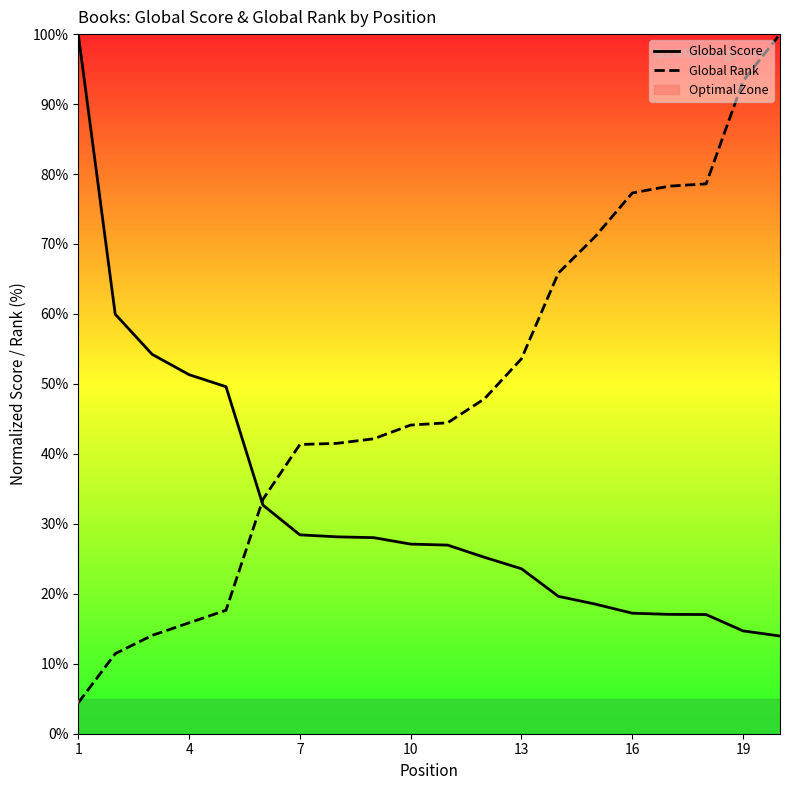

What is the sum of all Global Rank values?

976.3